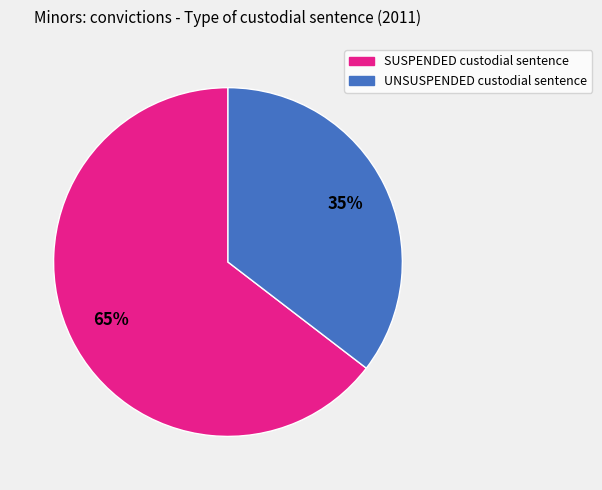

To the nearest percent, what is the average slice percentage?

50%